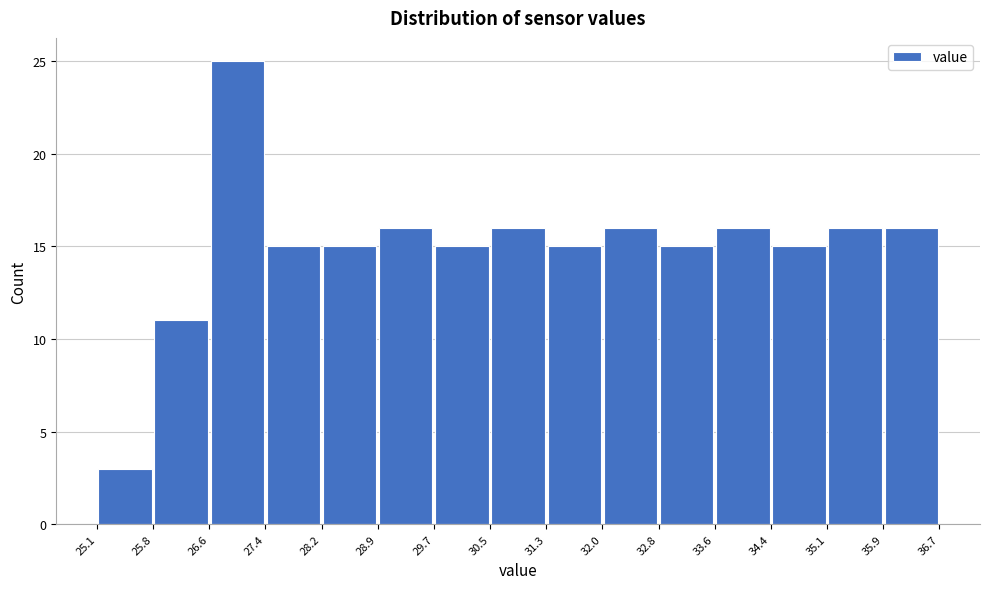

Reading left to right, transcribe this chart: for each bar, give the range it covers on the x-axis and its height. The values are not printed on the chart, so give them approximately, as read against the axis.

25.1 to 25.8: 3
25.8 to 26.6: 11
26.6 to 27.4: 25
27.4 to 28.2: 15
28.2 to 28.9: 15
28.9 to 29.7: 16
29.7 to 30.5: 15
30.5 to 31.3: 16
31.3 to 32.0: 15
32.0 to 32.8: 16
32.8 to 33.6: 15
33.6 to 34.4: 16
34.4 to 35.1: 15
35.1 to 35.9: 16
35.9 to 36.7: 16